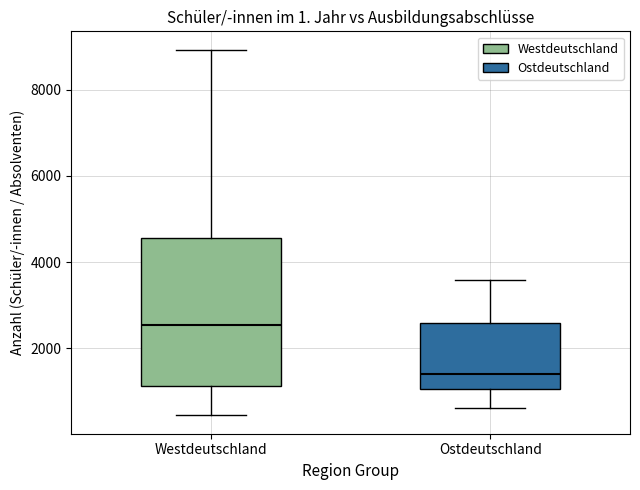

Reading left to right, transcribe this box plot: for each box, give where its median line is, the range the box spans, and where its two whiskers end, as read against the y-axis. The values are not printed on the chart, so give them approximately, as read against the axis.

Westdeutschland: median 2600, box 1200 to 4600, whiskers 400 to 9000
Ostdeutschland: median 1400, box 1000 to 2600, whiskers 600 to 3600